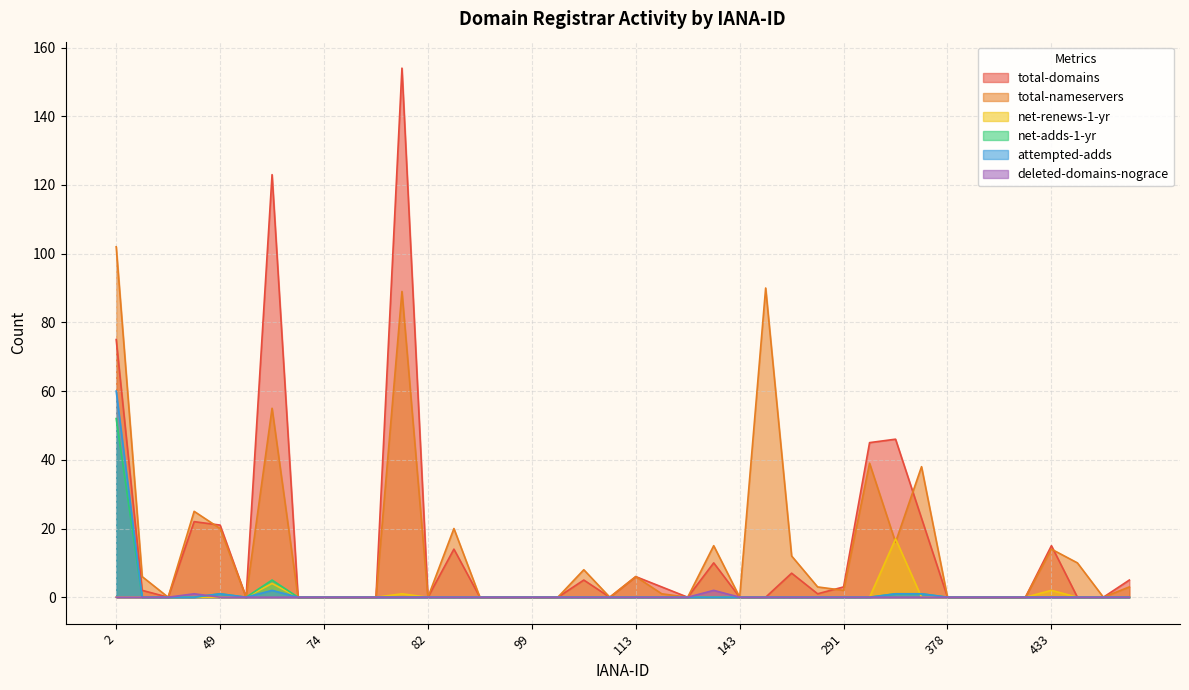

Which series has the largest range (max minus min)?

total-domains